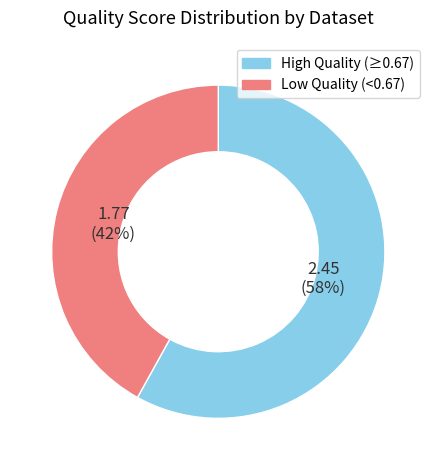

Is it true that Low Quality (<0.67) is 42% of the pie?

True